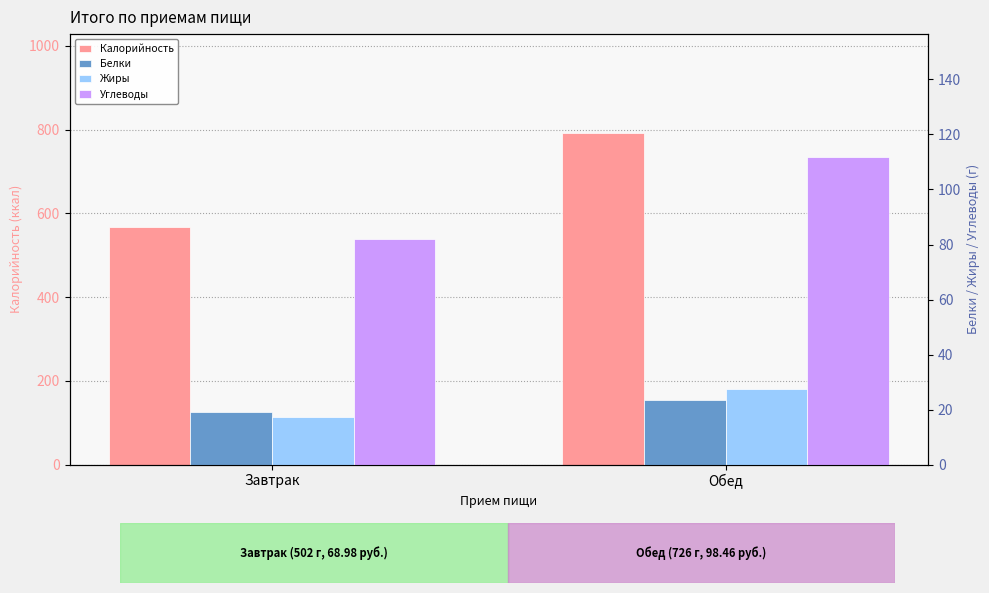

Which series has the widest spread of values?

Калорийность